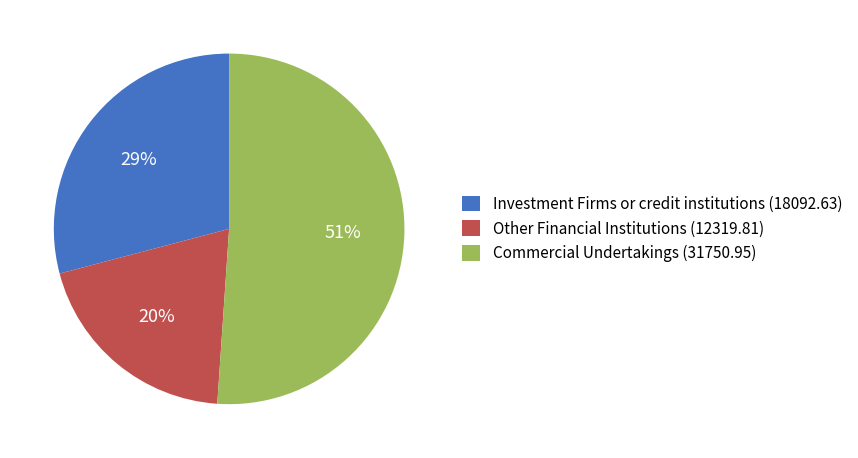

Between Commercial Undertakings (31750.95) and Other Financial Institutions (12319.81), which is larger?

Commercial Undertakings (31750.95)